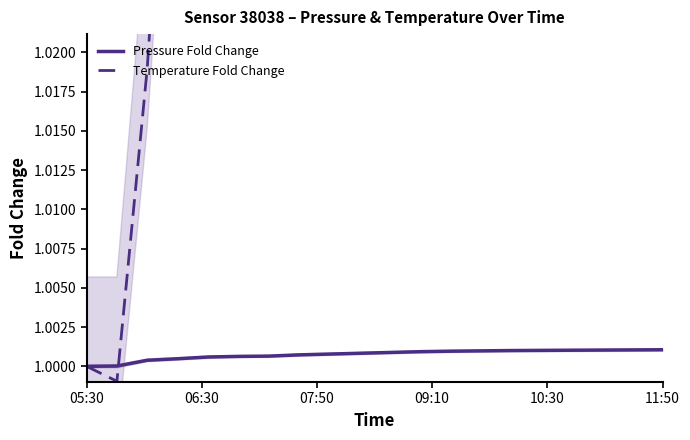

What is the difference between the maximum and minimum values in the Temperature Fold Change series?

0.2